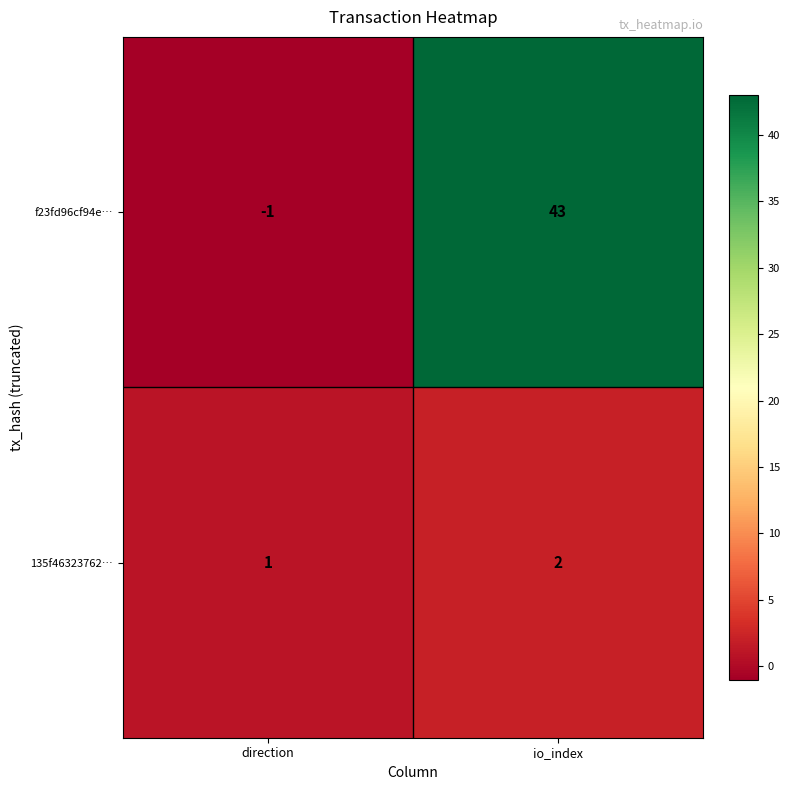

Which label corresponds to the largest value in the chart?

io_index